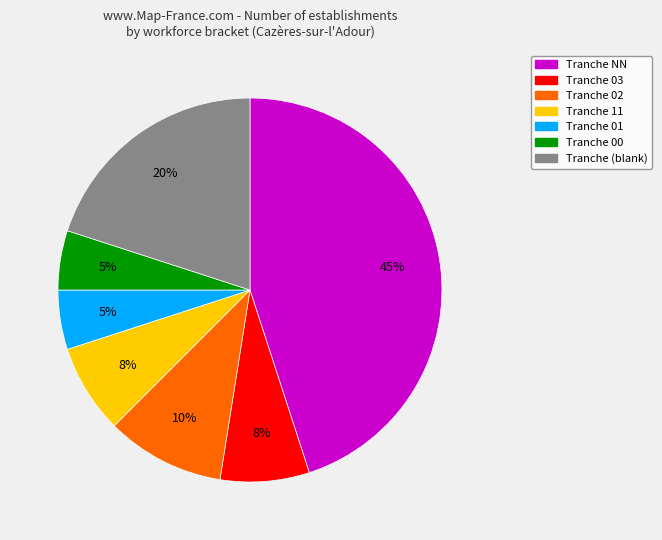

To the nearest percent, what is the difference between the largest and smallest slice percentages?

40%